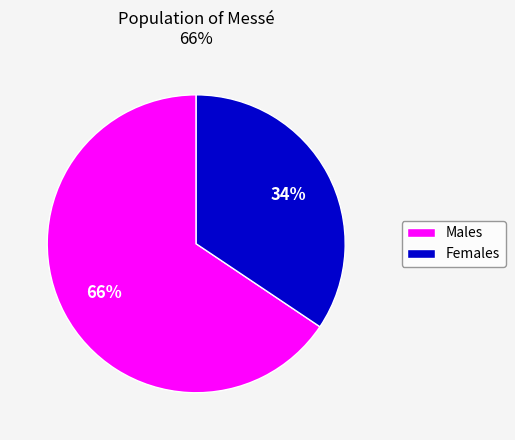

Is there a majority slice in this chart?

Yes